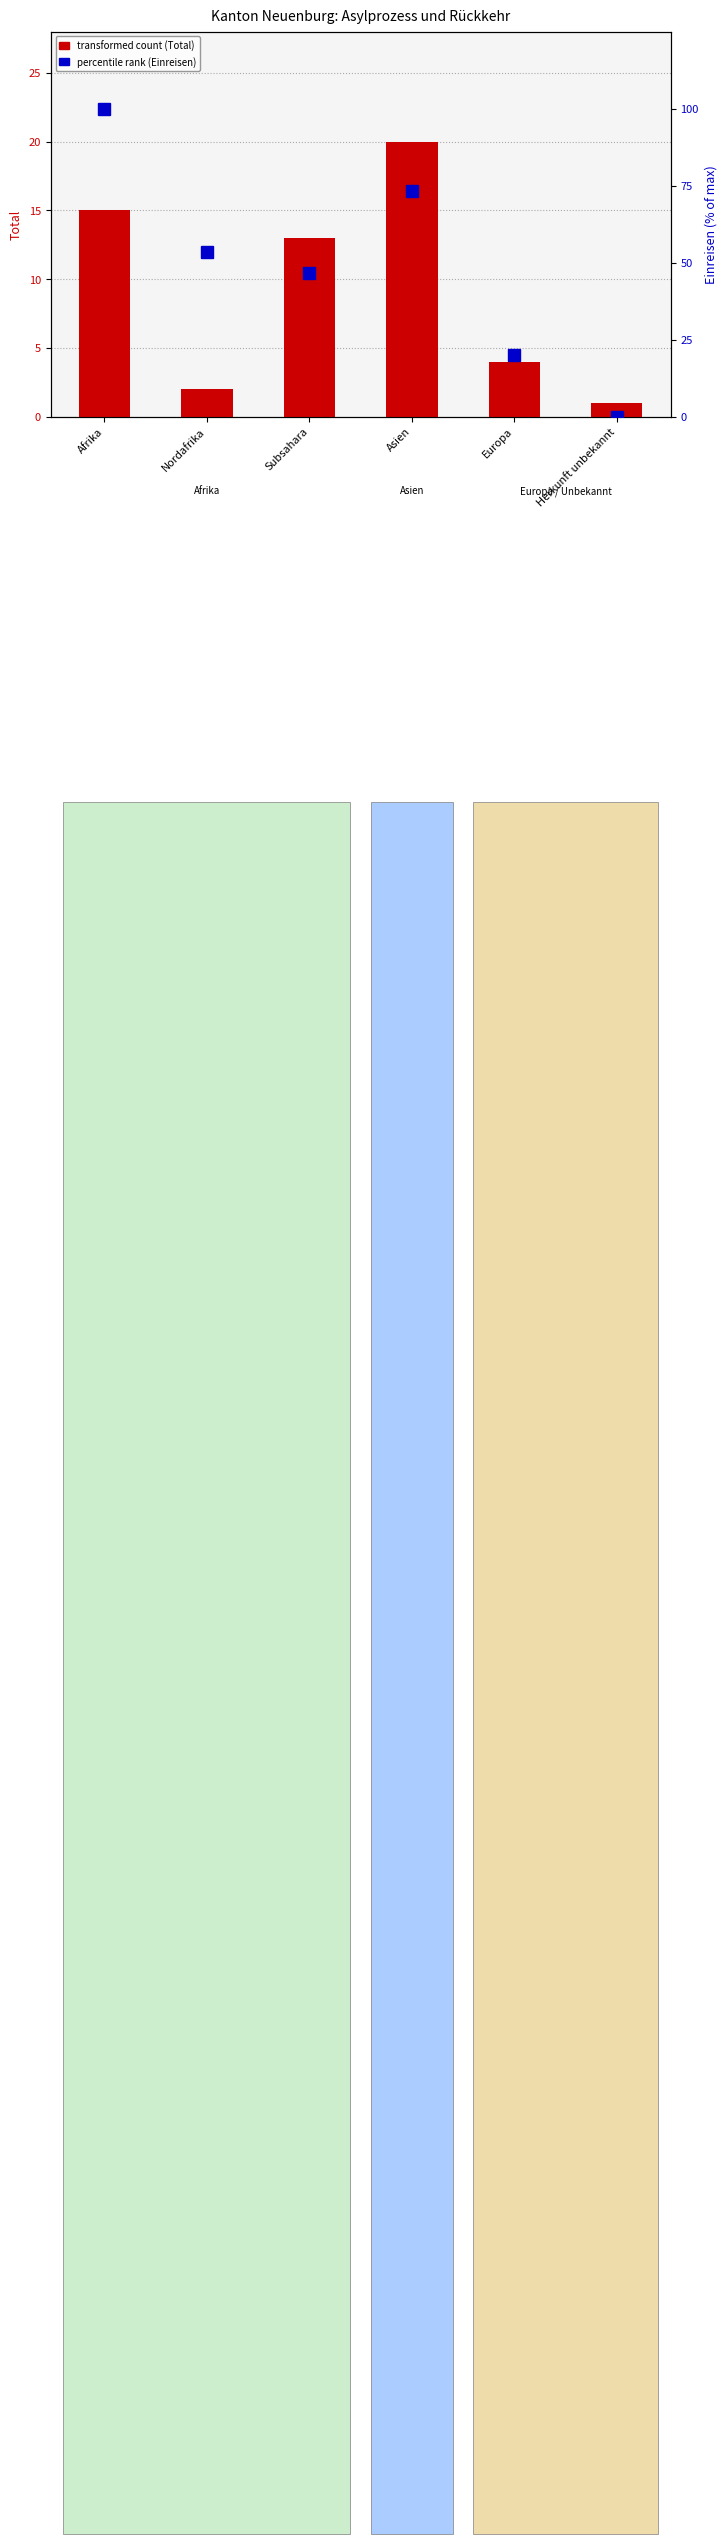

Are the bars horizontal?

No